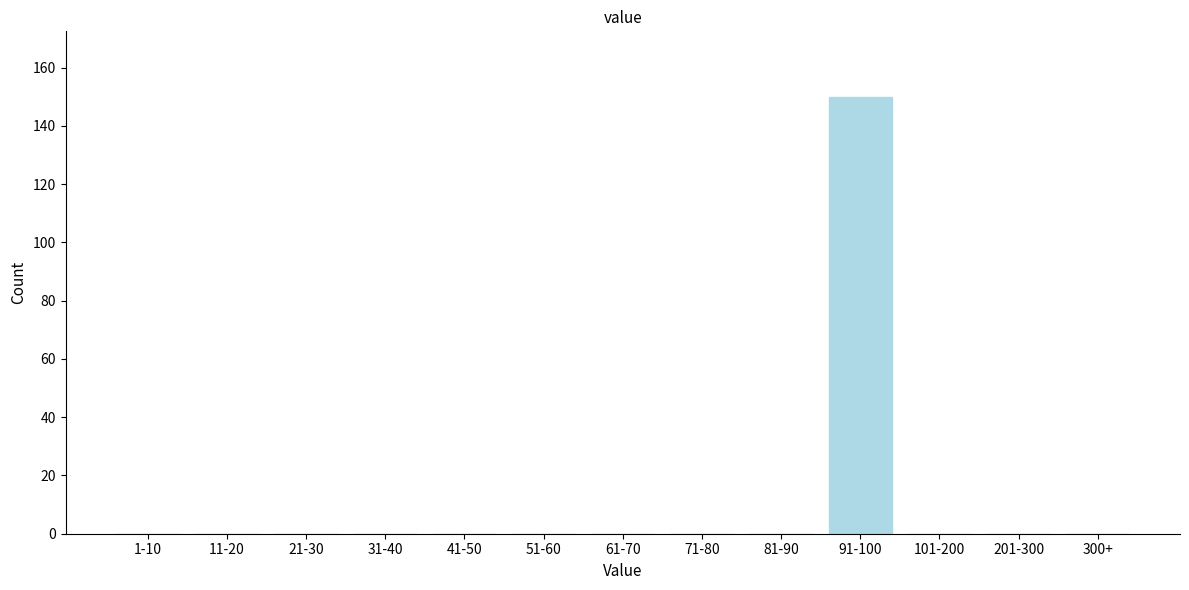

Reading left to right, what are all the values shown in this chart?

1-10=0	11-20=0	21-30=0	31-40=0	41-50=0	51-60=0	61-70=0	71-80=0	81-90=0	91-100=150	101-200=0	201-300=0	300+=0